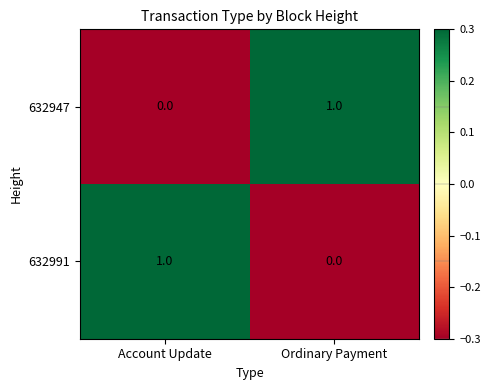

Is it true that 632991 equals 1 at Account Update?

True